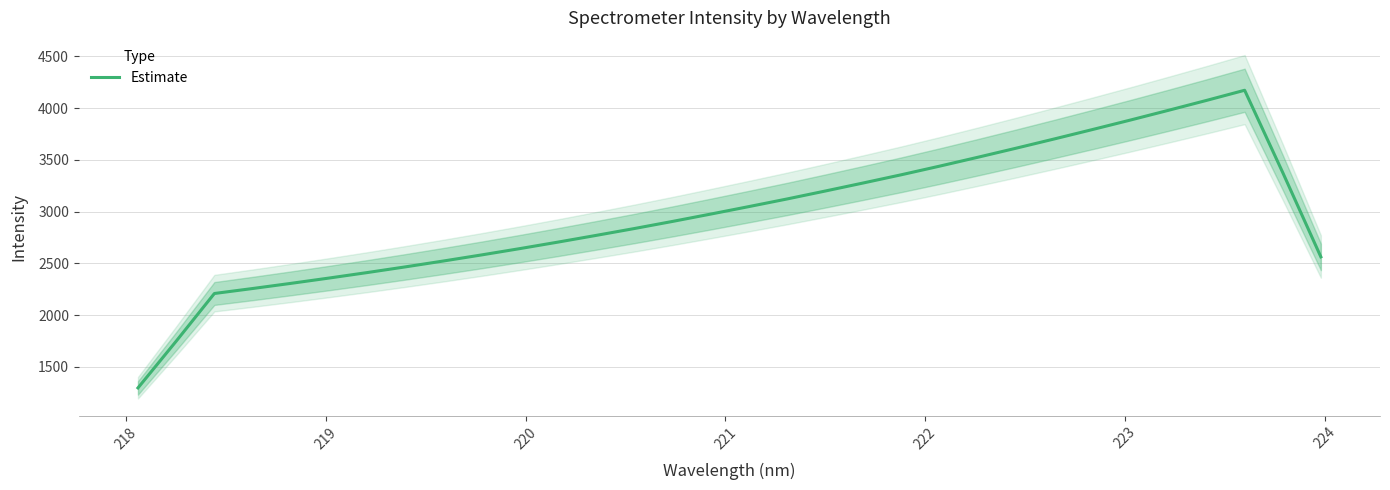

What is the value of the 8th point from the left?

2466.1